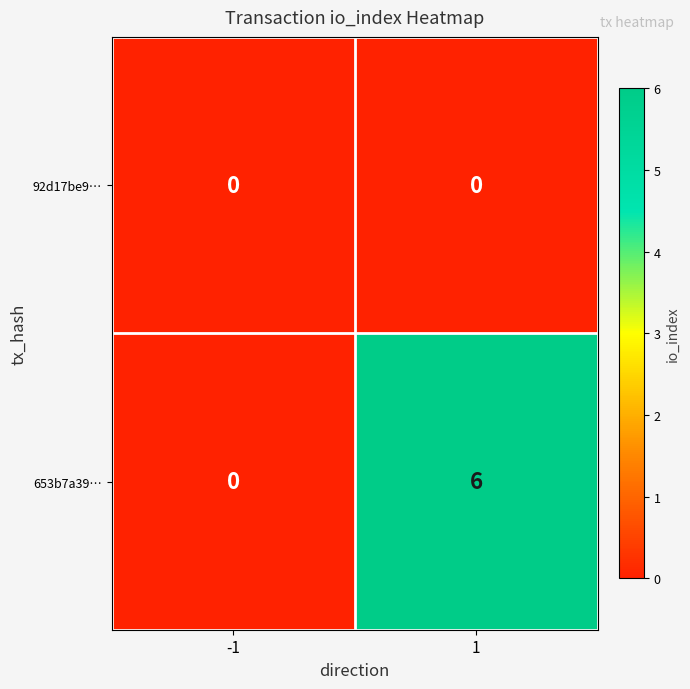

Between -1 and 1, which series saw the biggest shift?

653b7a39…